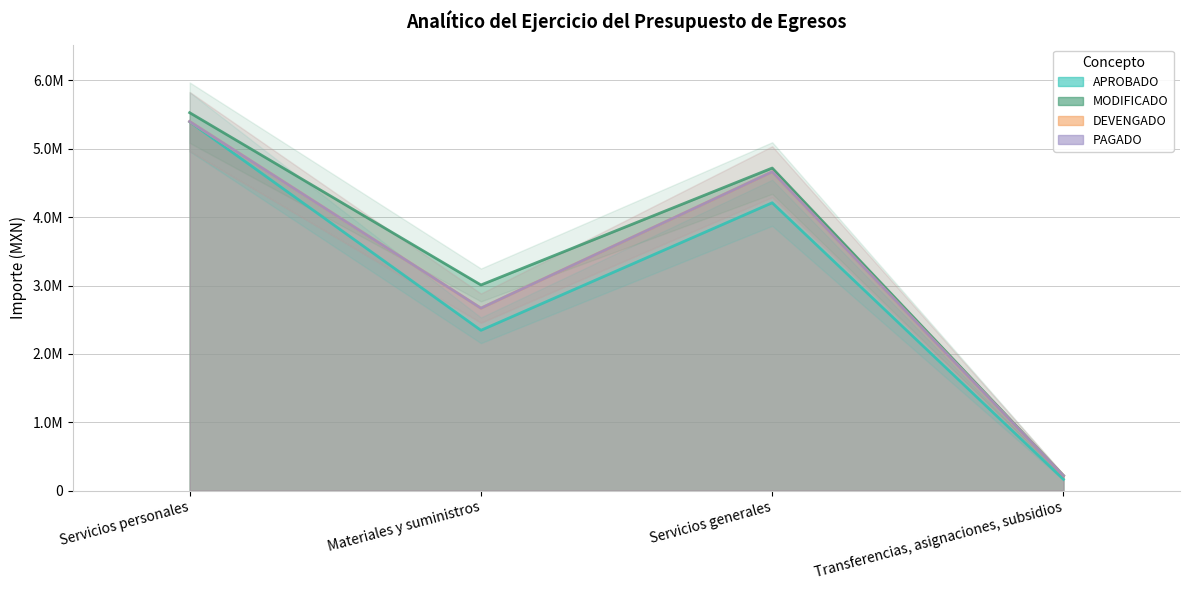

What are all the series names shown in the legend?

APROBADO, MODIFICADO, DEVENGADO, PAGADO